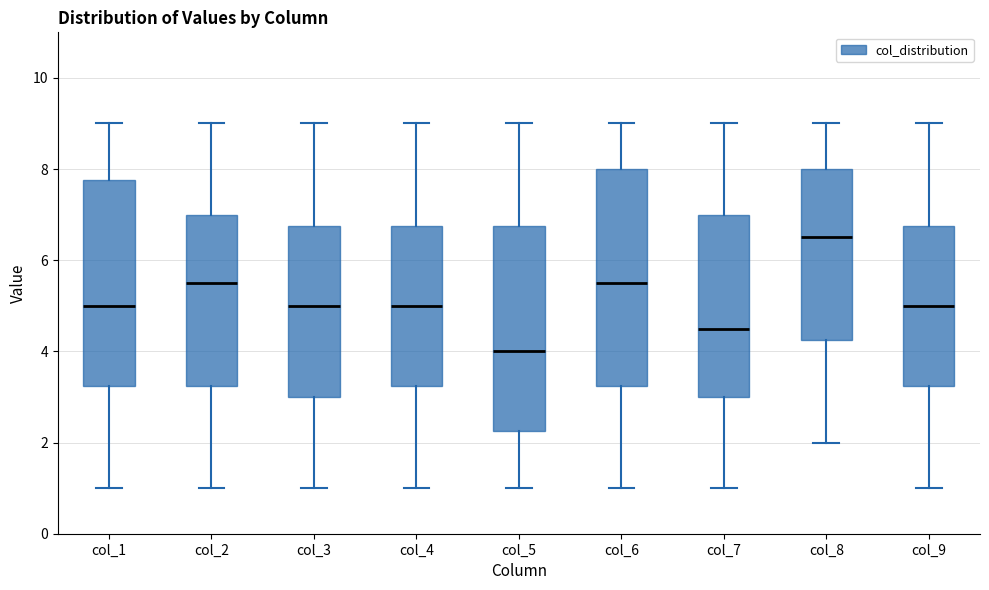

Where does the upper whisker of the box for col_3 end on the y-axis? The values are not printed on the chart, so give them approximately, as read against the axis.

9.0